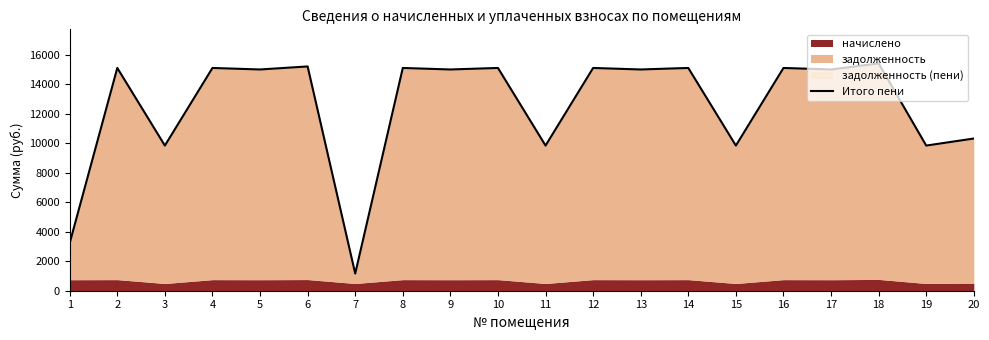

What is the change in value from 3 to 13?

+5161.8